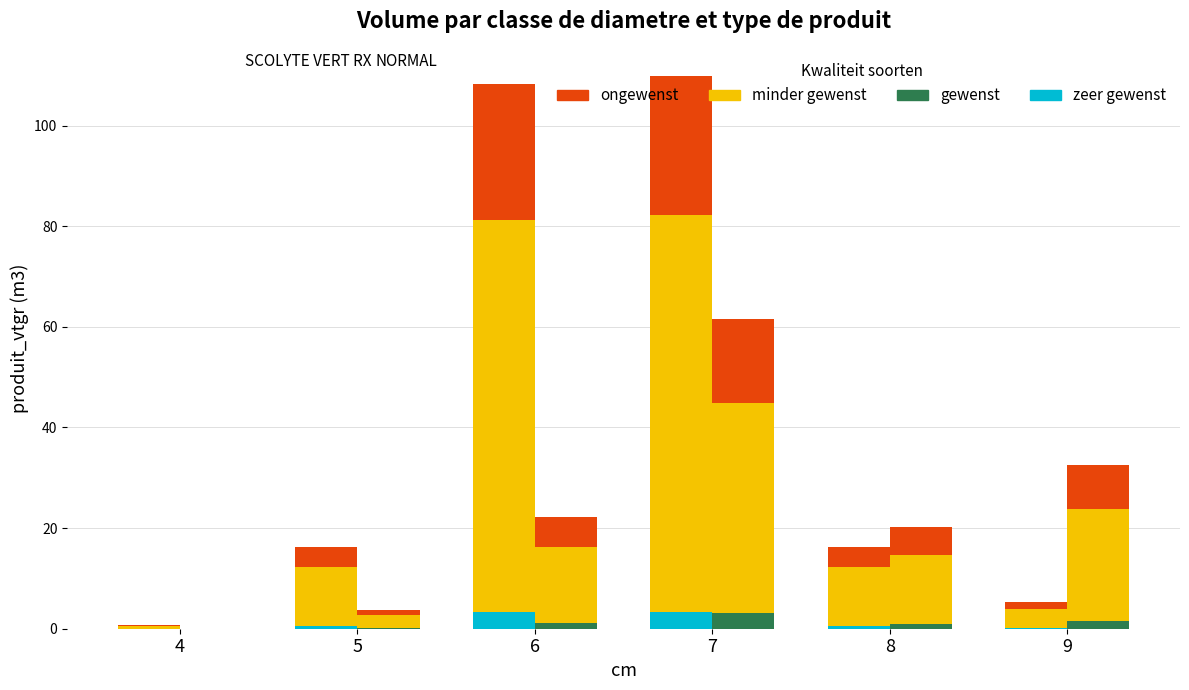

How many series are shown in this chart?

4